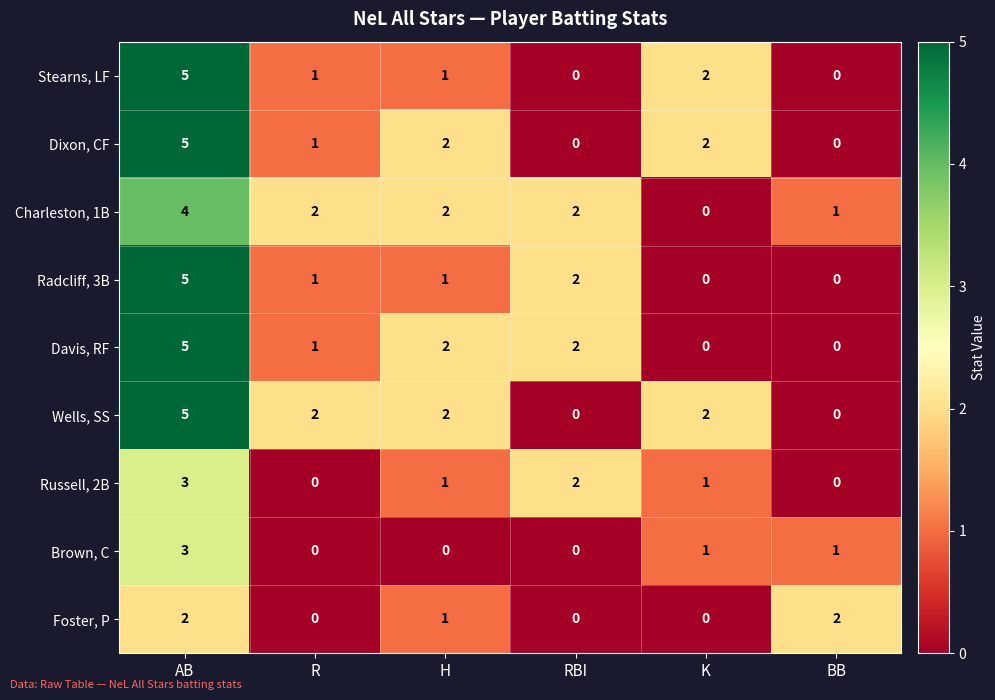

How many values in the Brown, C series are below 1?

3